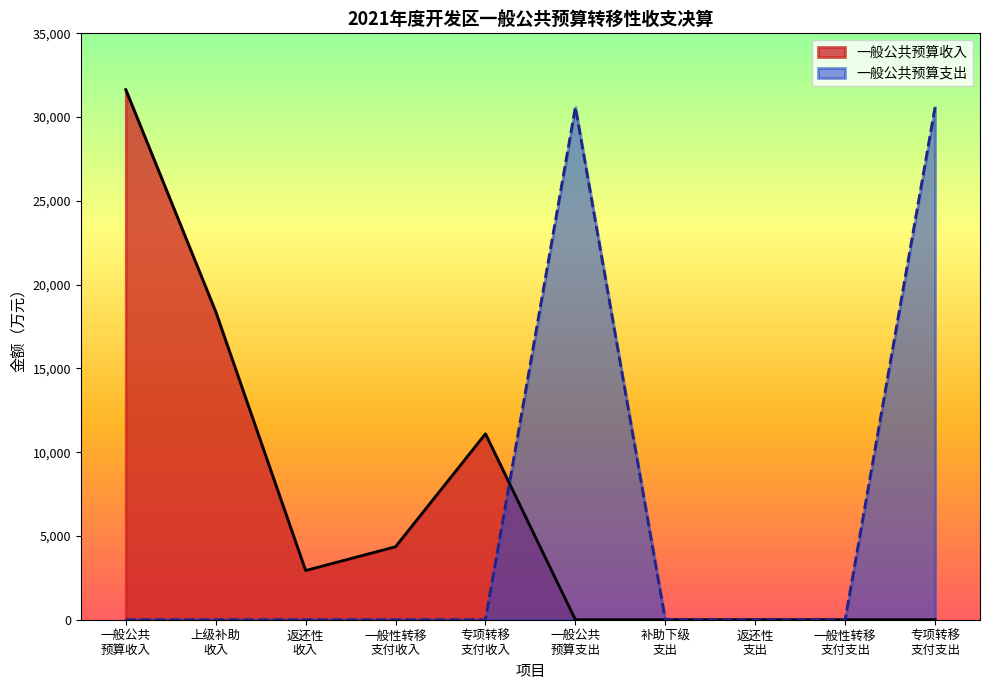

What value does the 一般公共预算收入 series have at 一般公共预算收入?

31640